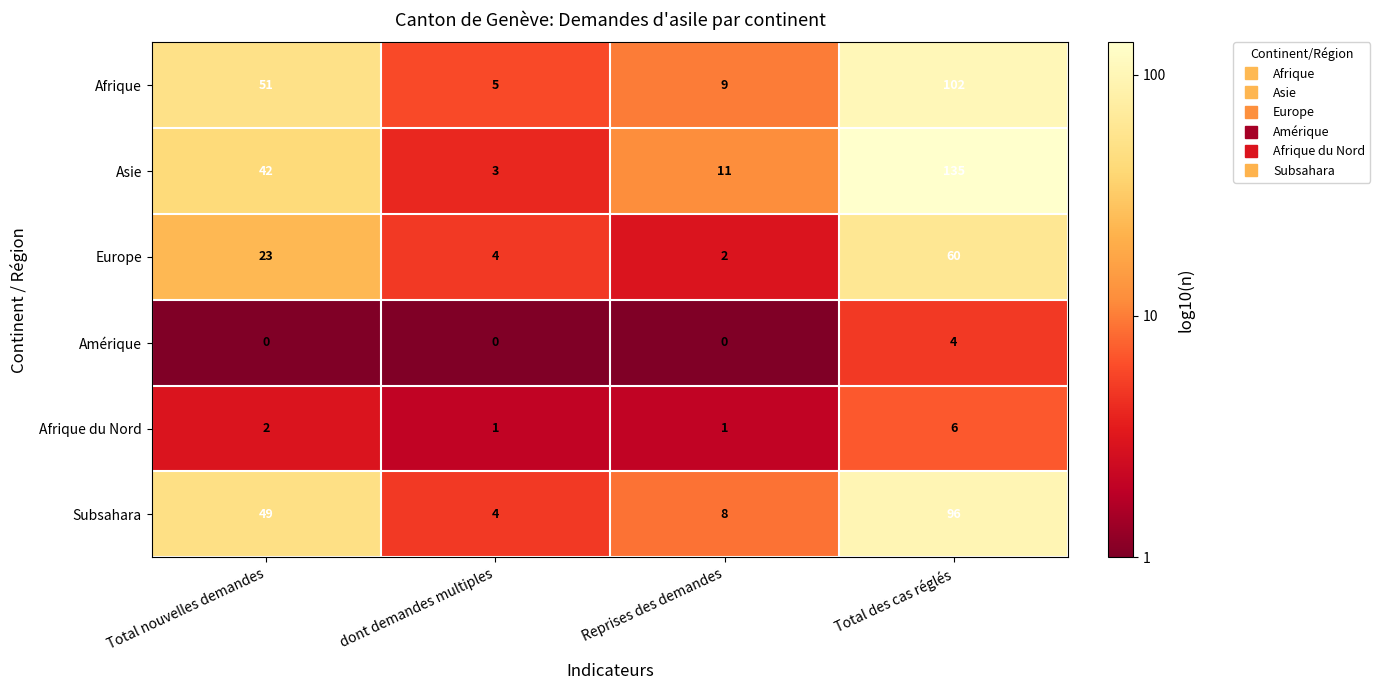

At which category is the sum across all series the highest?

Total des cas réglés